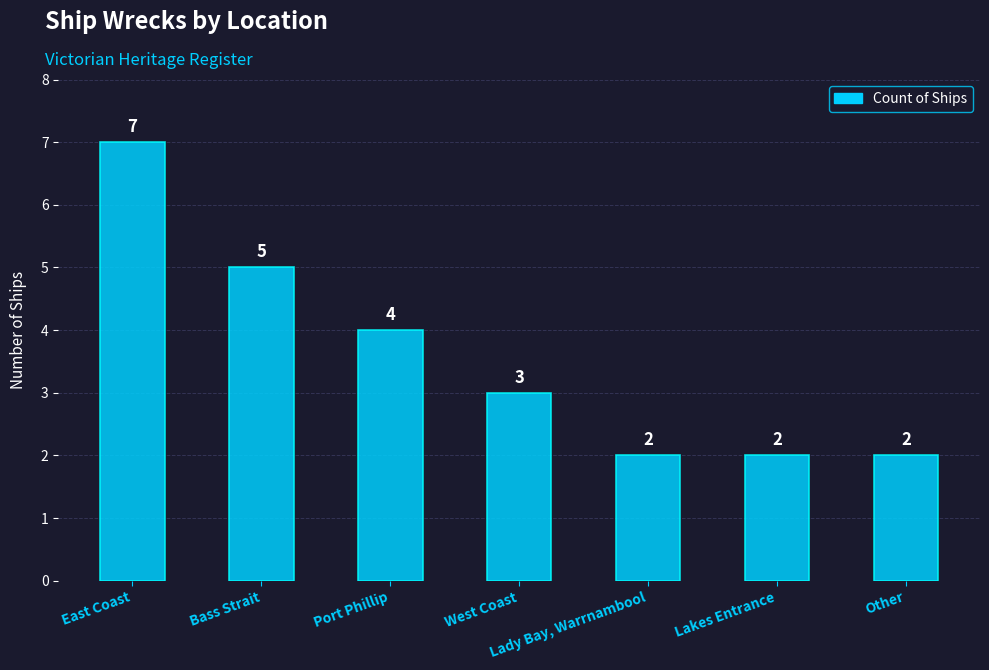

What is the change in value from Bass Strait to Other?

-3